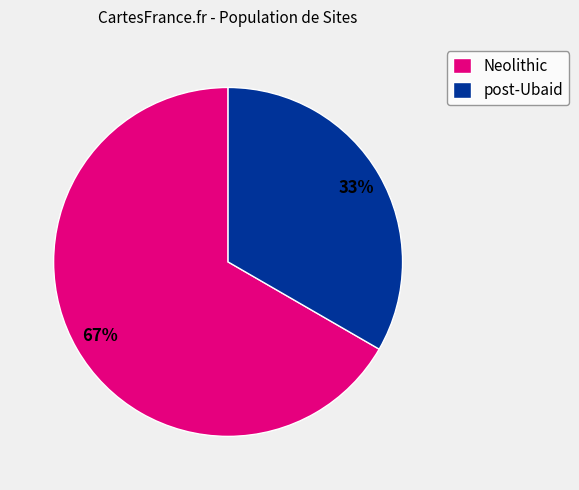

To the nearest percent, what is the average slice percentage?

50%